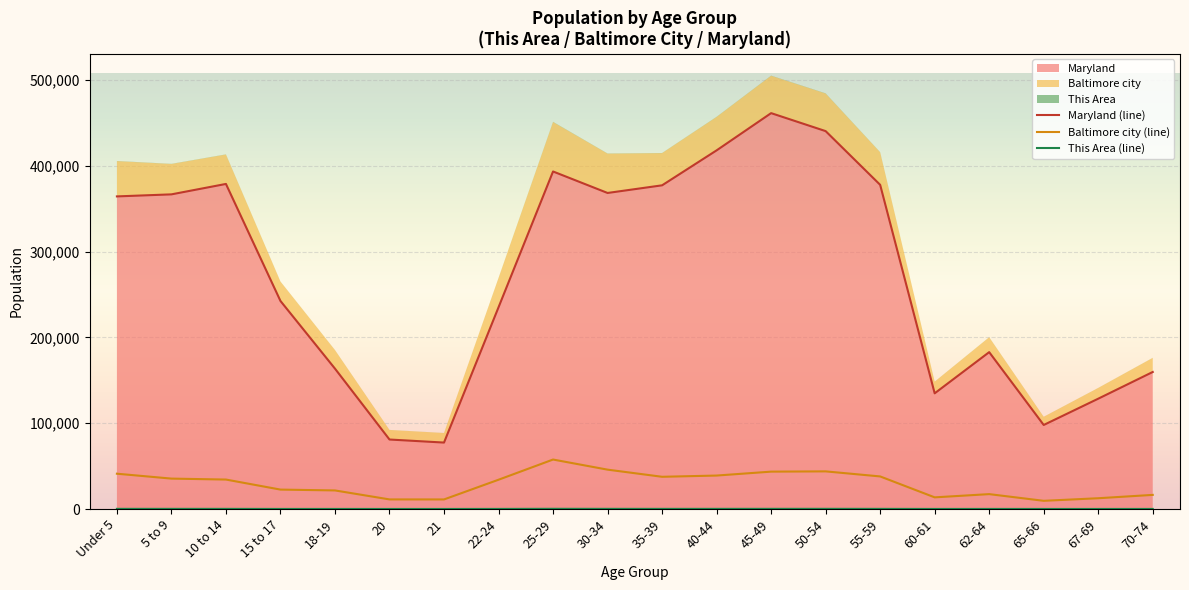

True or false: Baltimore city and This Area intersect in this chart.

False